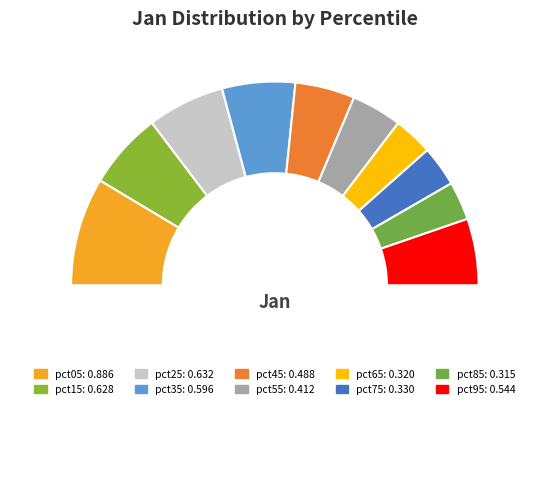

Count the number of slices in the pie.

11